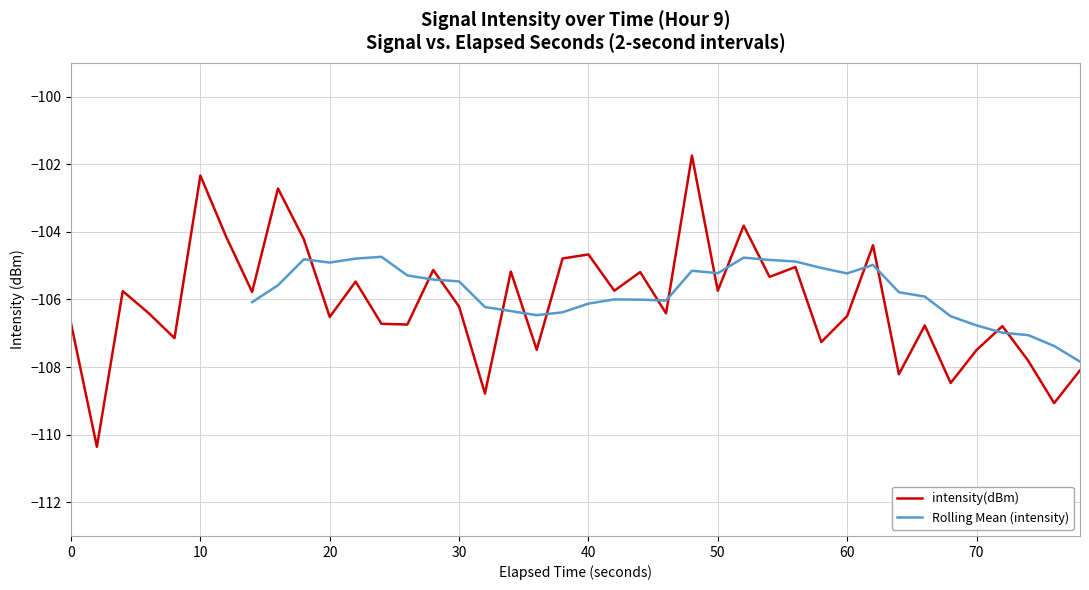

What is the difference between the maximum and minimum values?

8.6